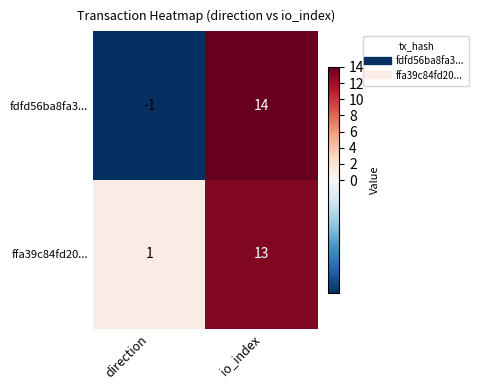

The fdfd56ba8fa3... series shows 6 at io_index. True or false?

False